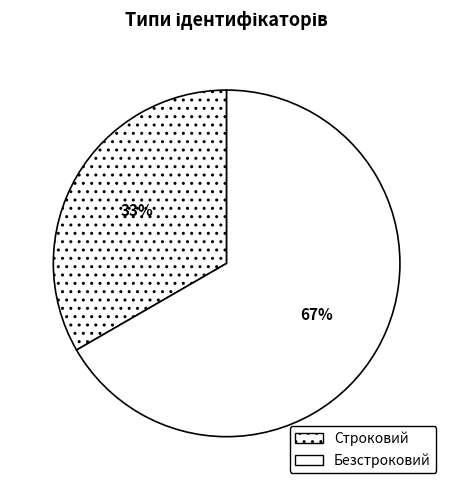

To the nearest percent, what is the combined percentage of Безстроковий and Строковий?

100%